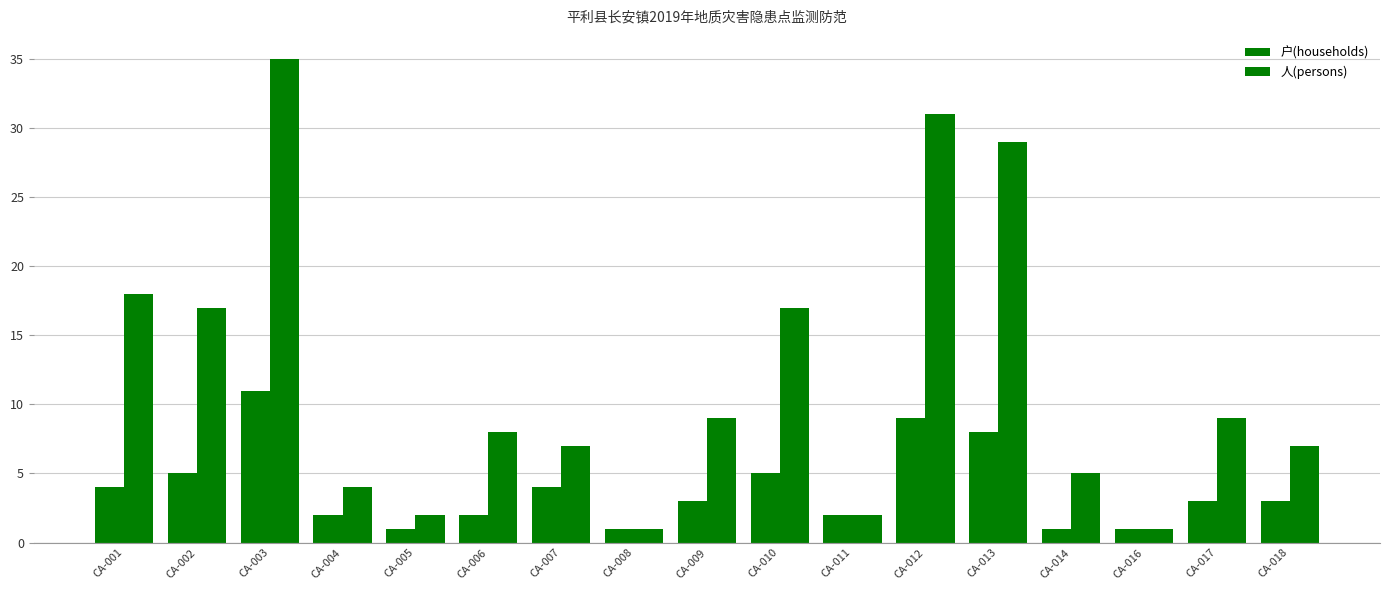

How many groups of bars are there?

17